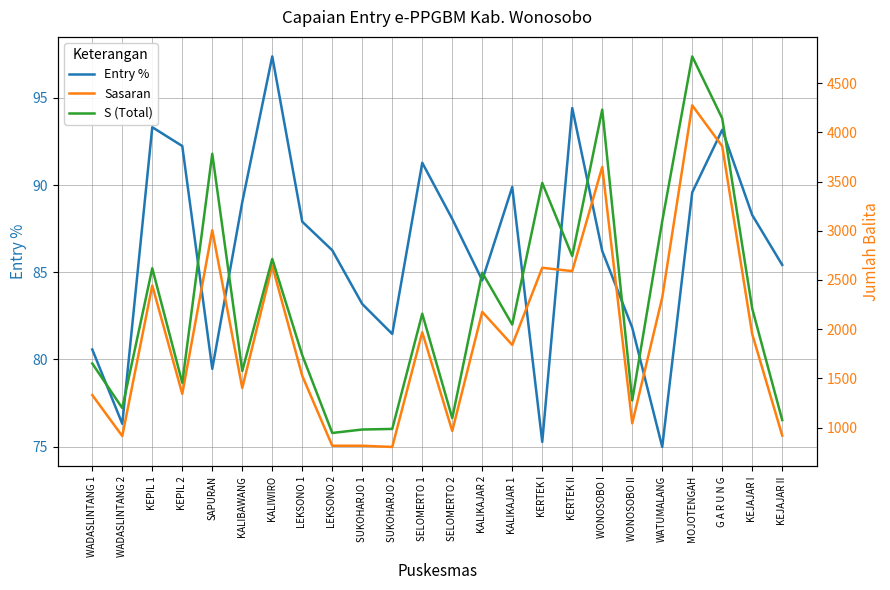

How many interior local valleys does the Entry % series have?

6